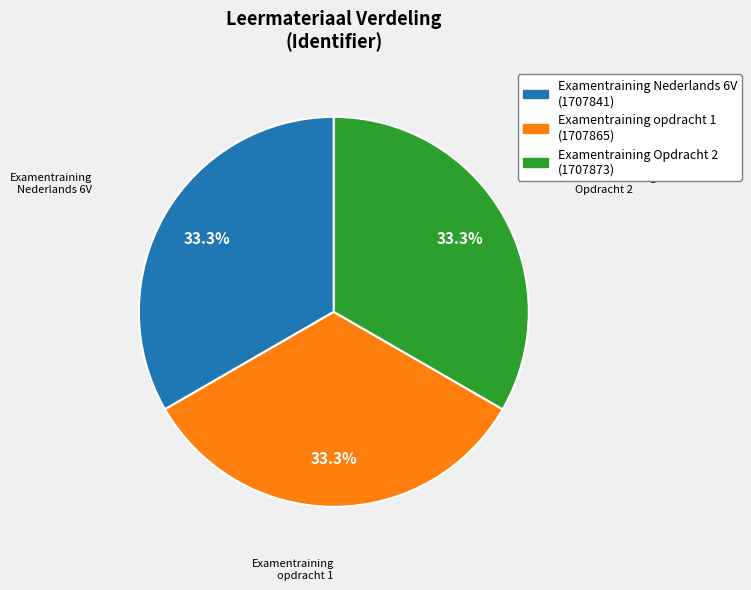

What percentage do Examentraining opdracht 1 and Examentraining Nederlands 6V together represent?

66.7%